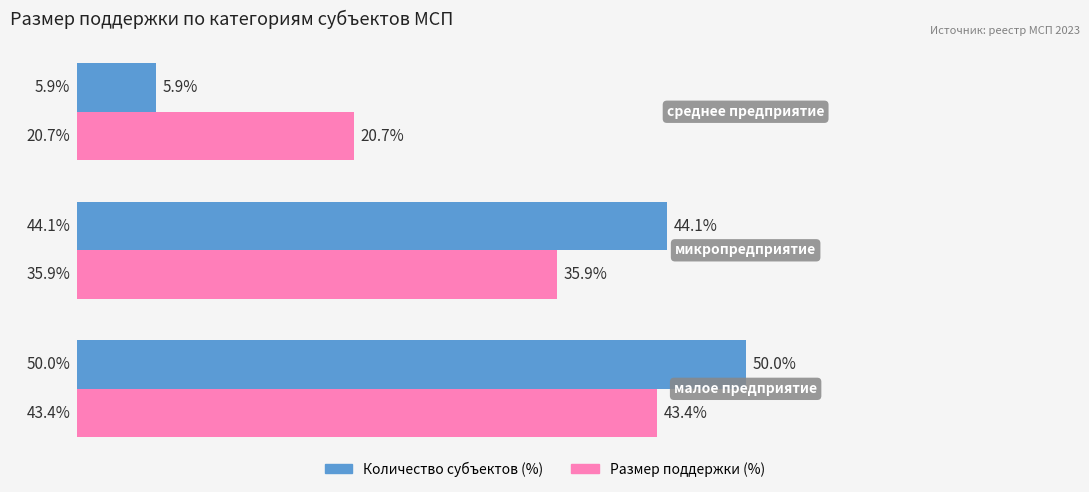

Rank the series by their maximum value, from highest to lowest.

Количество субъектов (%), Размер поддержки (%)